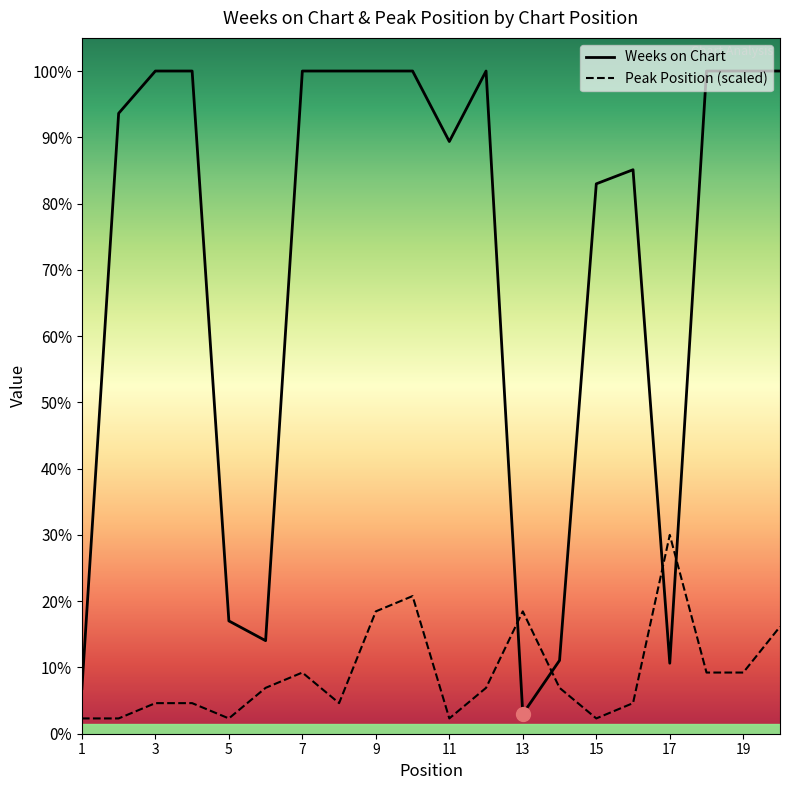

How many data points in Weeks on Chart are less than 235?

10